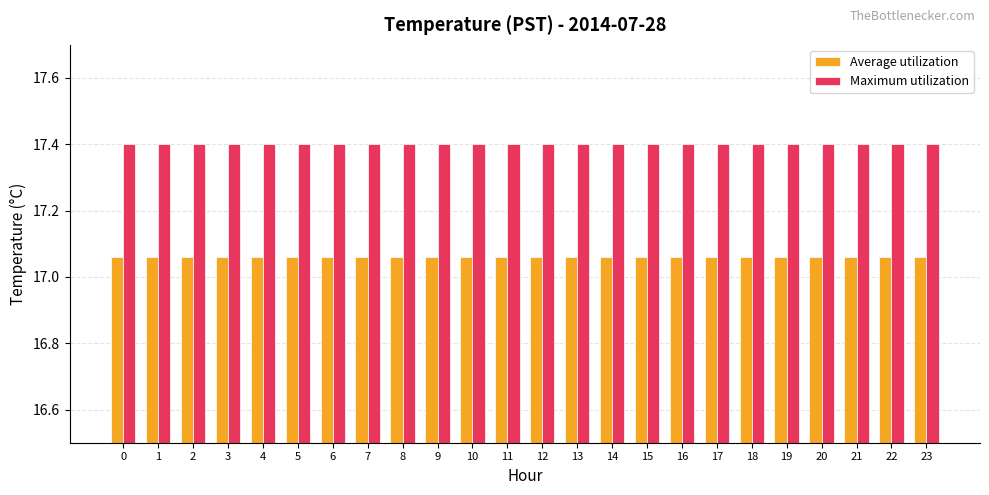

Which series has the largest total across all categories?

Maximum utilization